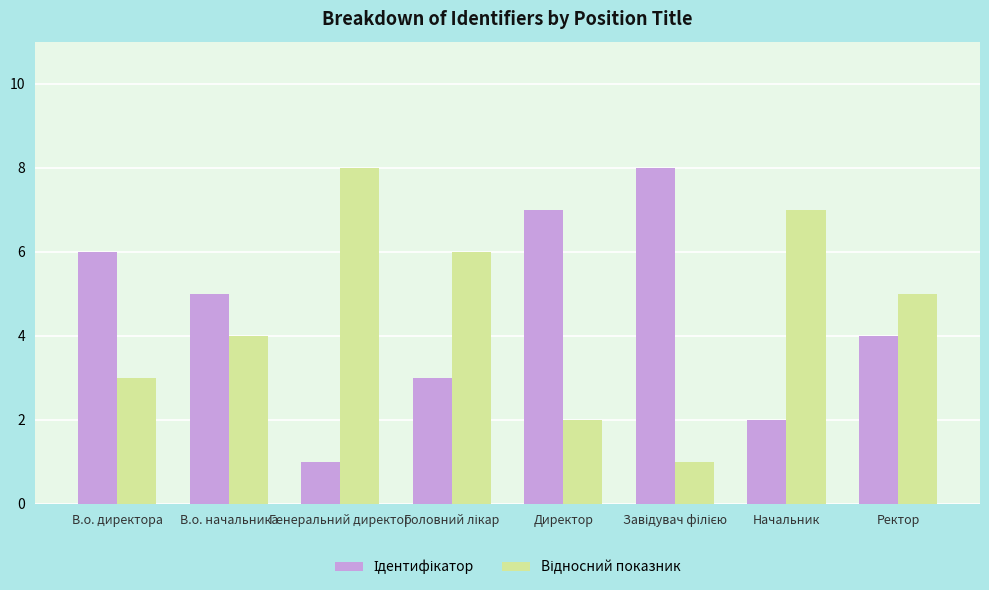

What is the total value across all series at В.о. директора?

9